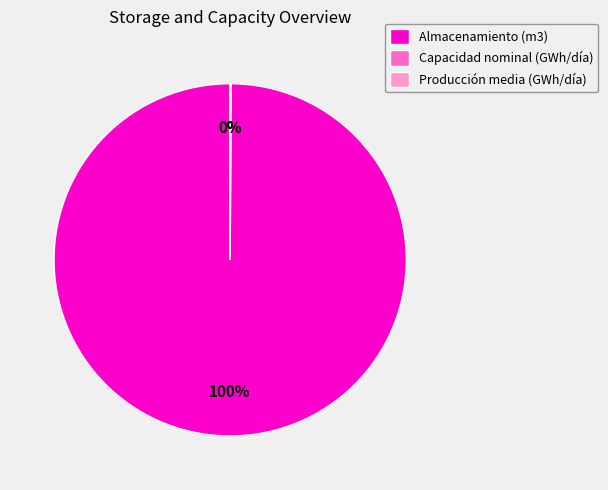

What percentage is the Almacenamiento (m3) slice, to the nearest percent?

100%